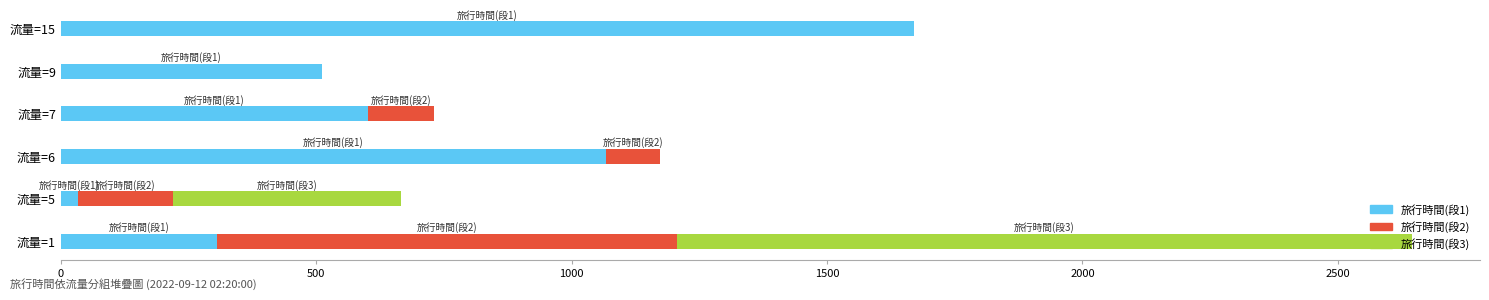

Which category has the highest value in the 旅行時間(段1) series?

流量=15